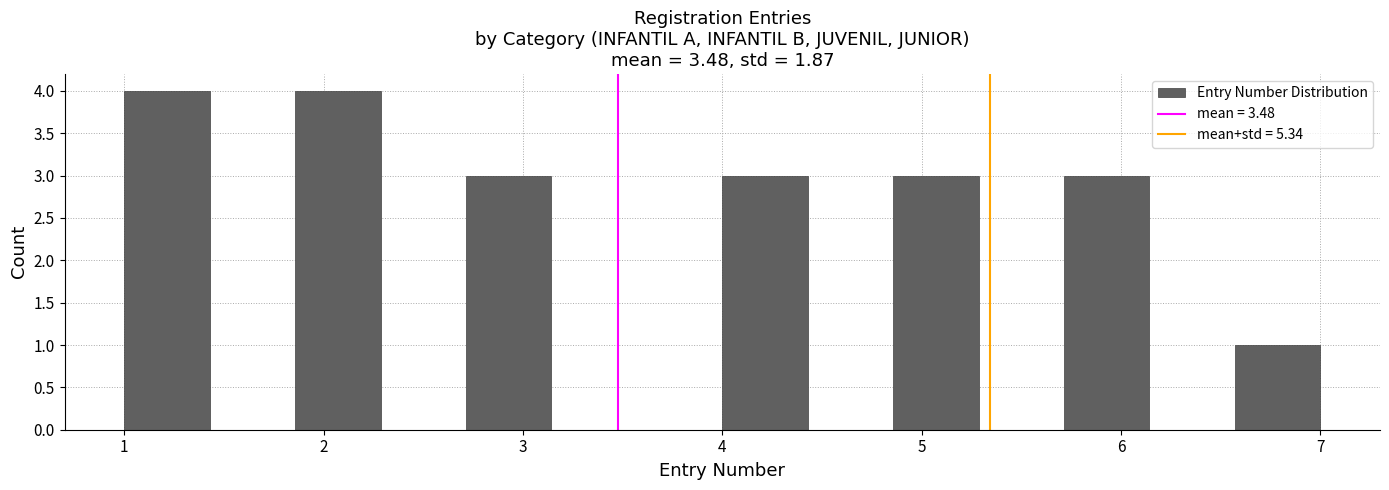

Reading left to right, list every bar in this chart as the range it spans on the x-axis followed by its height. Neither the bar edges nor the heights are printed on the chart, so give them approximately, as read against the axes.

1.0 to 1.4: 4
1.4 to 1.9: 0
1.9 to 2.3: 4
2.3 to 2.7: 0
2.7 to 3.1: 3
3.1 to 3.6: 0
3.6 to 4.0: 0
4.0 to 4.4: 3
4.4 to 4.9: 0
4.9 to 5.3: 3
5.3 to 5.7: 0
5.7 to 6.1: 3
6.1 to 6.6: 0
6.6 to 7.0: 1